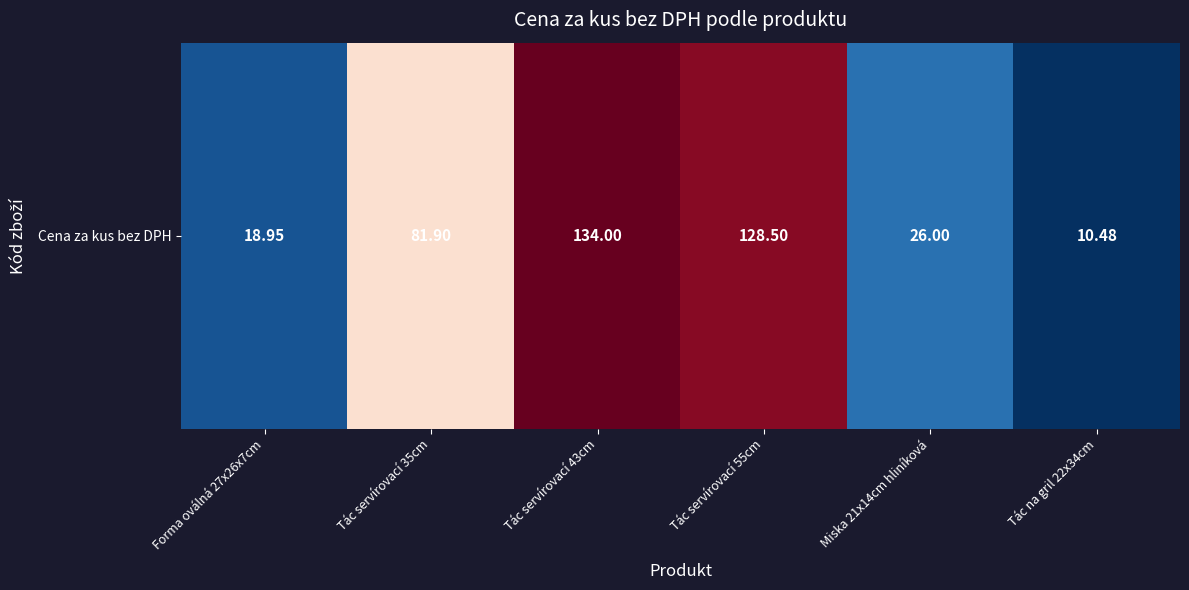

What is the change in value from Tác servírovací 55cm to Tác na gril 22x34cm?

-118.0